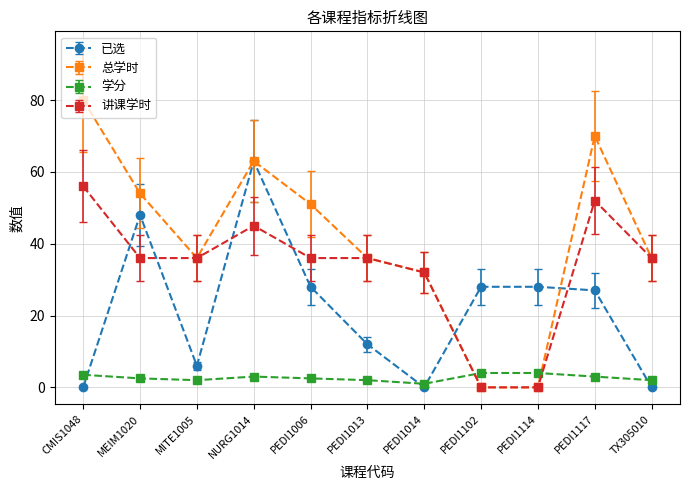

What is the spread (max minus min) of values at PEDI1102?

28.0